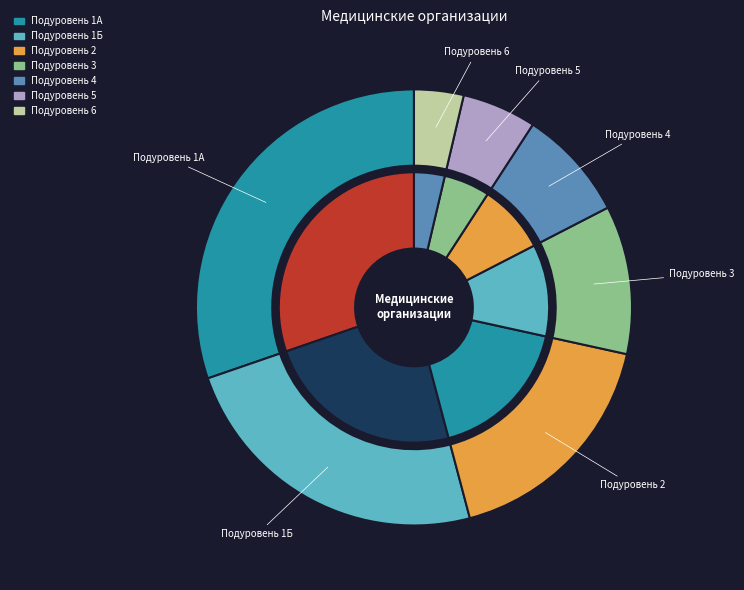

Is it true that Подуровень 5 is 6% of the pie?

True